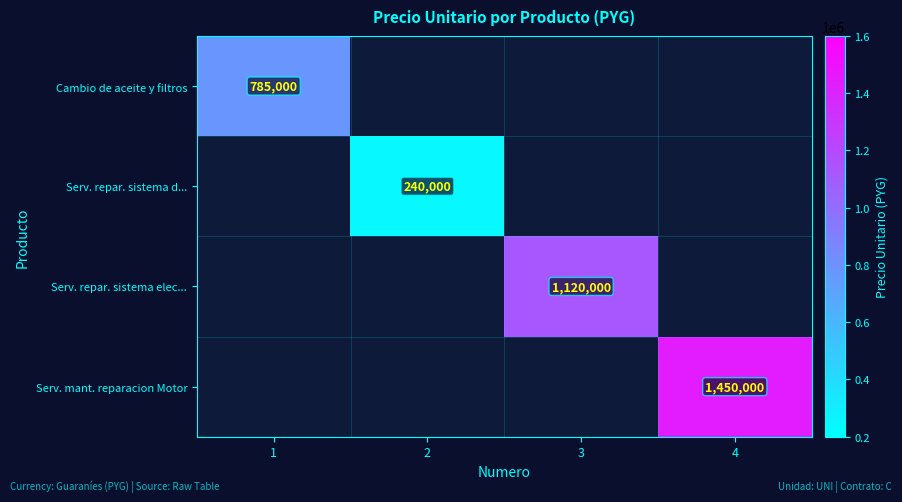

The value of Serv. repar. sistema d... at 2 is 145829. True or false?

False